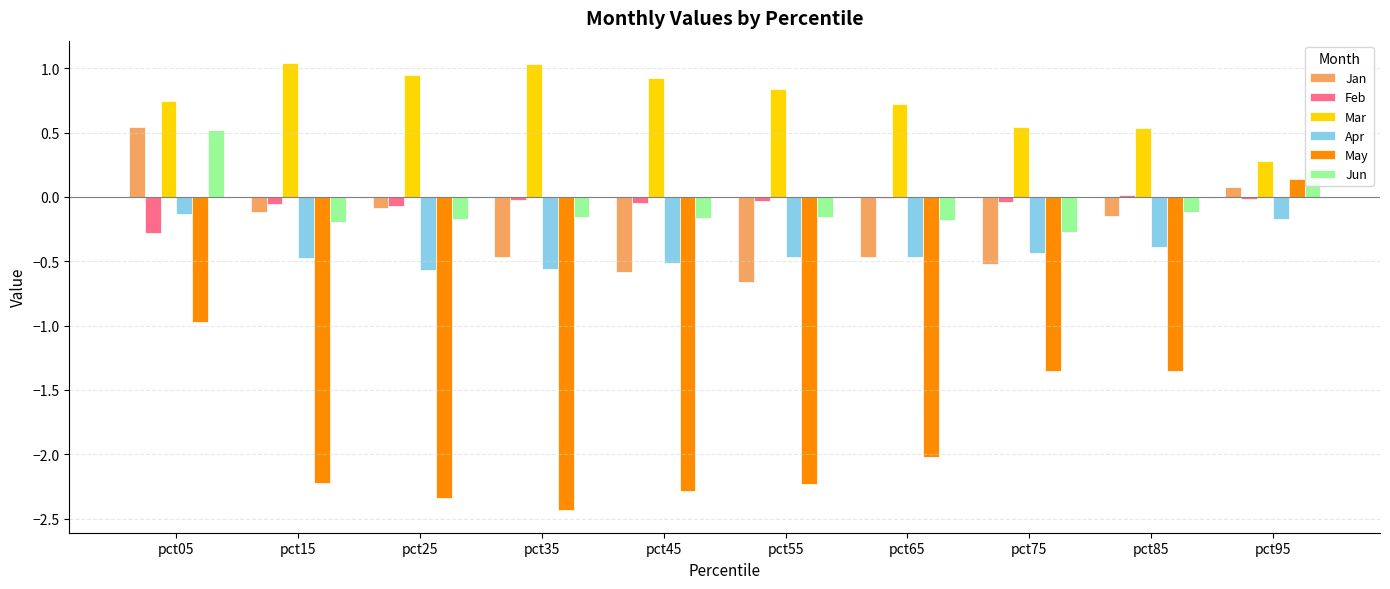

How many groups of bars are there?

10